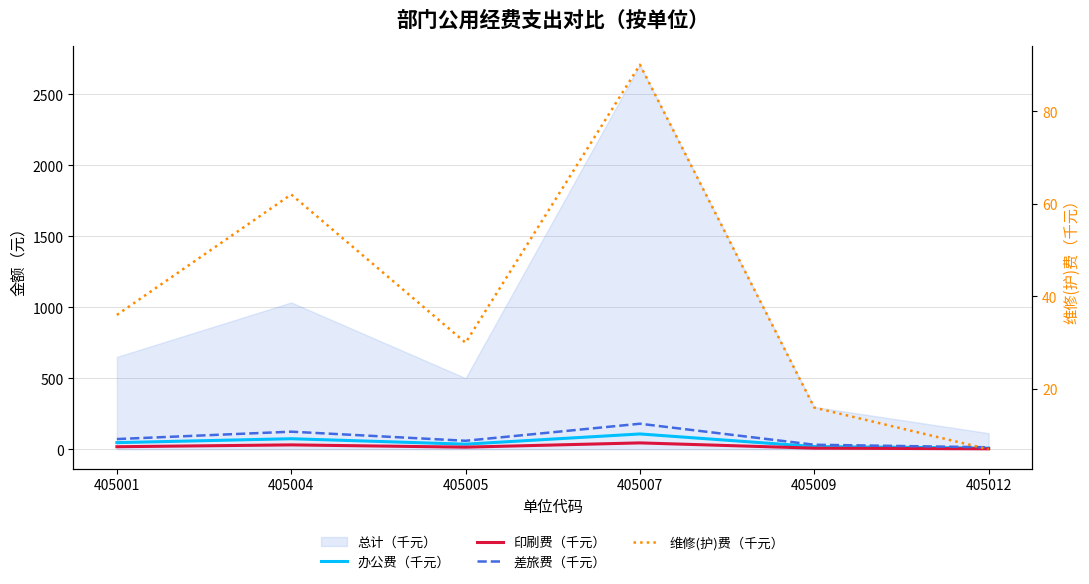

How many values in the 维修(护)费（千元） series exceed 36?

2